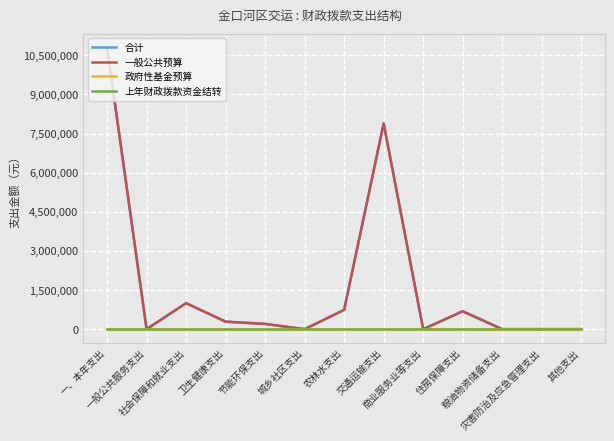

Reading left to right, transcribe all the data shown in this chart.

合计: 10799564	0	997044	287528	200000	0	740000	7889984	0	685008	0	0	0
一般公共预算: 10799564	0	997044	287528	200000	0	740000	7889984	0	685008	0	0	0
政府性基金预算: 0	0	0	0	0	0	0	0	0	0	0	0	0
上年财政拨款资金结转: 0	0	0	0	0	0	0	0	0	0	0	0	0